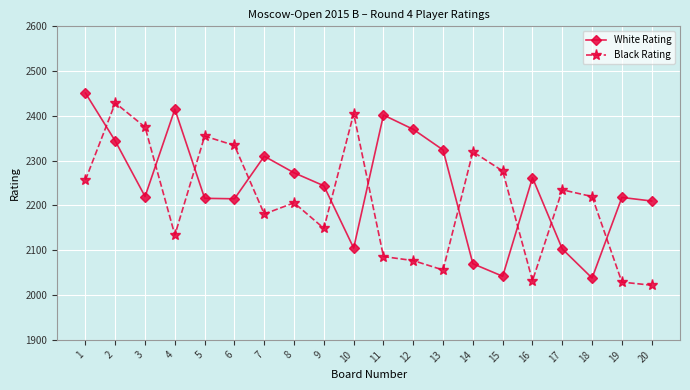

Rank the series by their average value, from lowest to highest.

Black Rating, White Rating